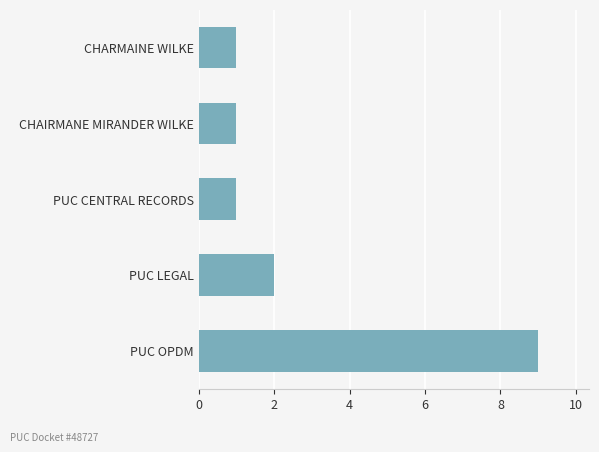

At which category does the chart reach its peak across all series?

PUC OPDM